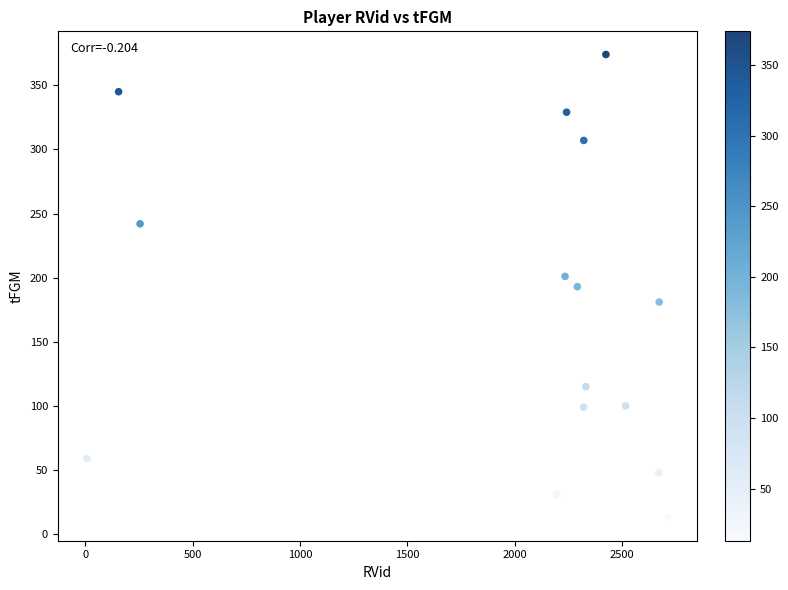

What is the range of Y values (max minus min)?

361